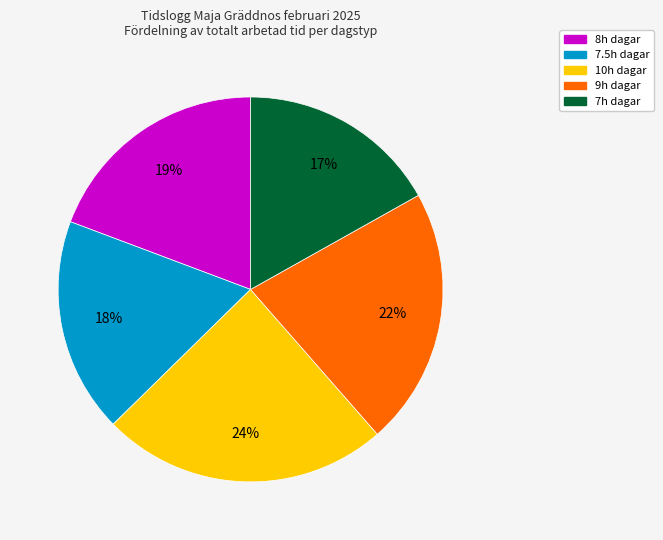

Is there any slice that represents more than half of the pie?

No